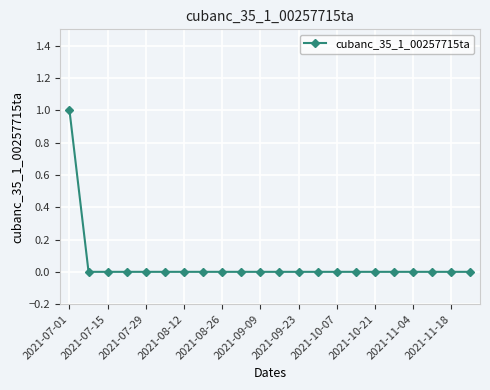

Reading left to right, extract all data points from this chart.

1	0	0	0	0	0	0	0	0	0	0	0	0	0	0	0	0	0	0	0	0	0